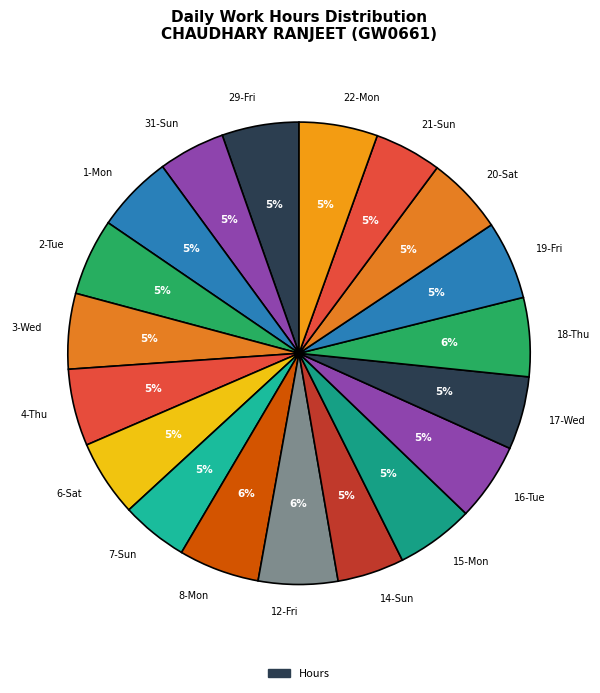

To the nearest percent, what portion does 15-Mon represent?

5%